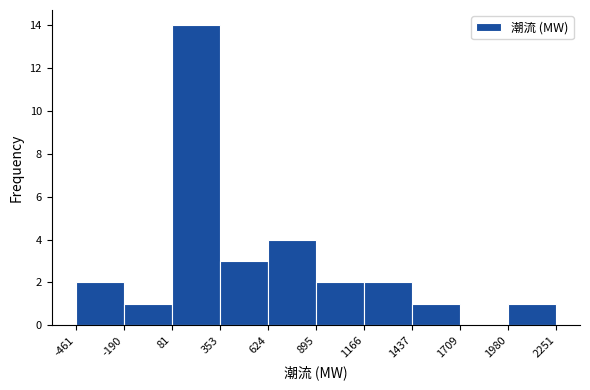

Reading left to right, list every bar in this chart as the range it spans on the x-axis followed by its height. The values are not printed on the chart, so give them approximately, as read against the axis.

-461 to -190: 2
-190 to 81: 1
81 to 353: 14
353 to 624: 3
624 to 895: 4
895 to 1166: 2
1166 to 1437: 2
1437 to 1709: 1
1709 to 1980: 0
1980 to 2251: 1